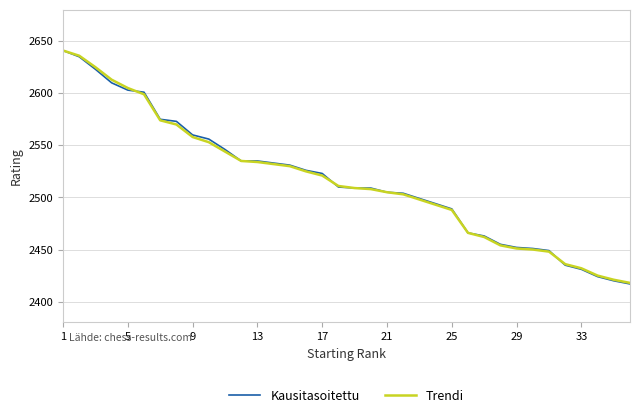

What is the smallest value displayed?

2417